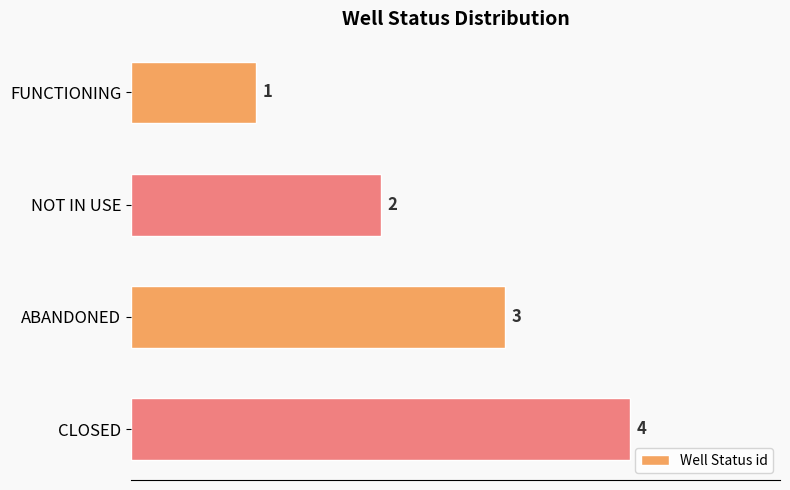

Count the number of categories in the chart.

4